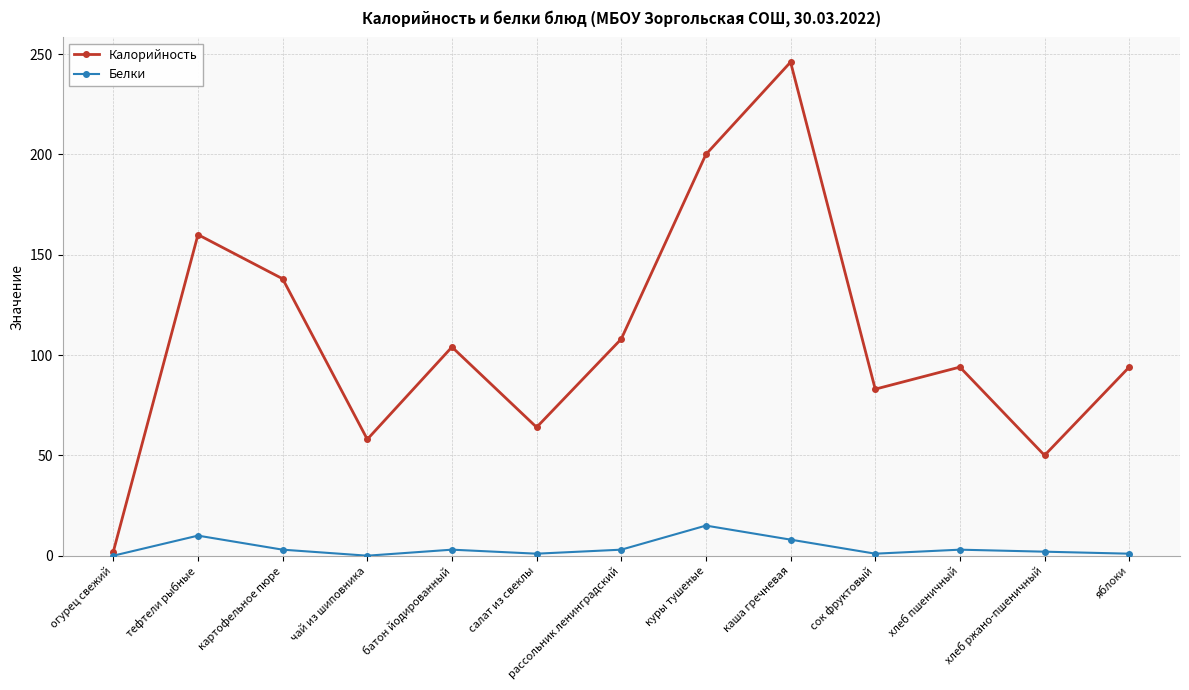

What position from the left is батон йодированный?

5